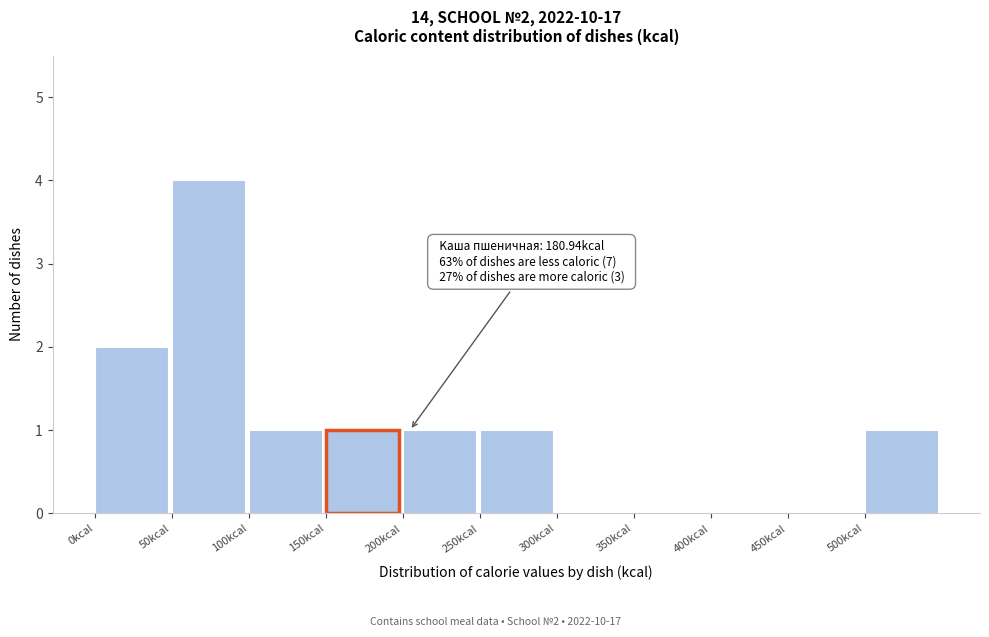

Which range on the x-axis has the tallest bar?

50 to 100